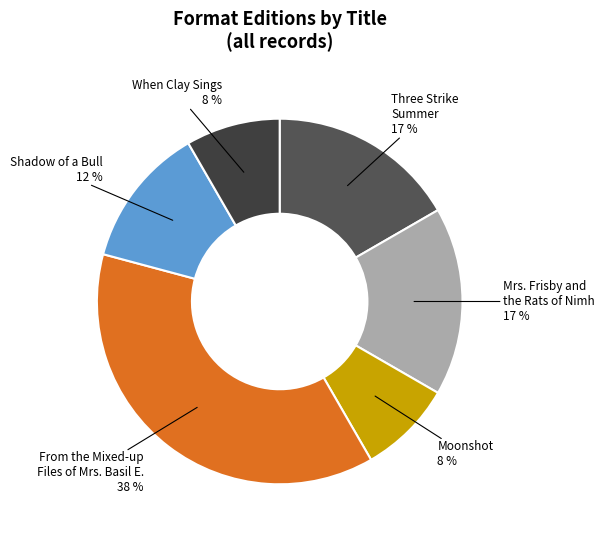

Is there a majority slice in this chart?

No